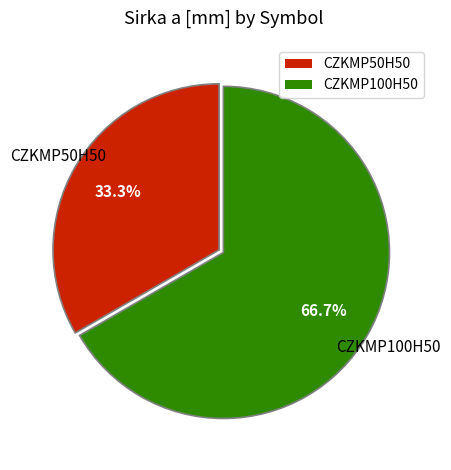

Which category has the biggest portion of the pie?

CZKMP100H50